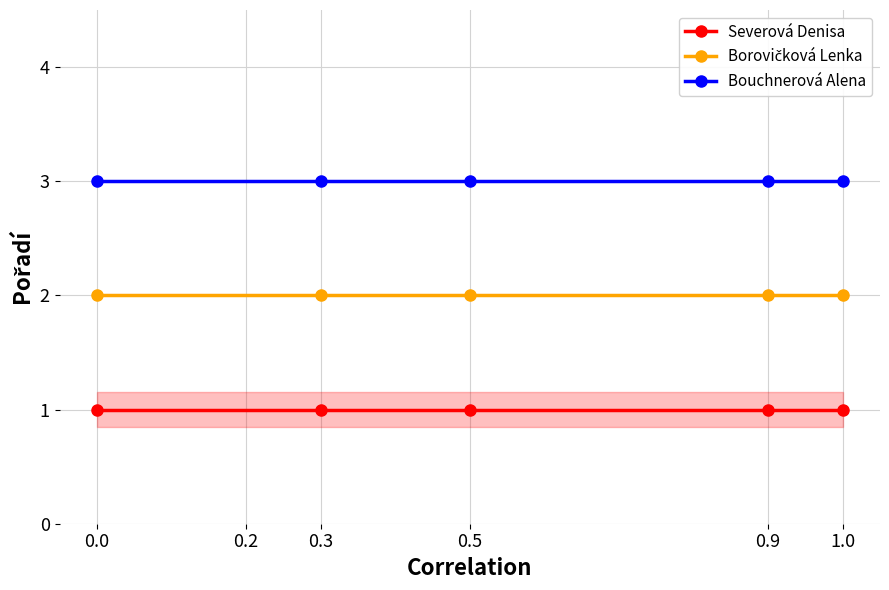

True or false: Severová Denisa and Bouchnerová Alena cross at least once.

False